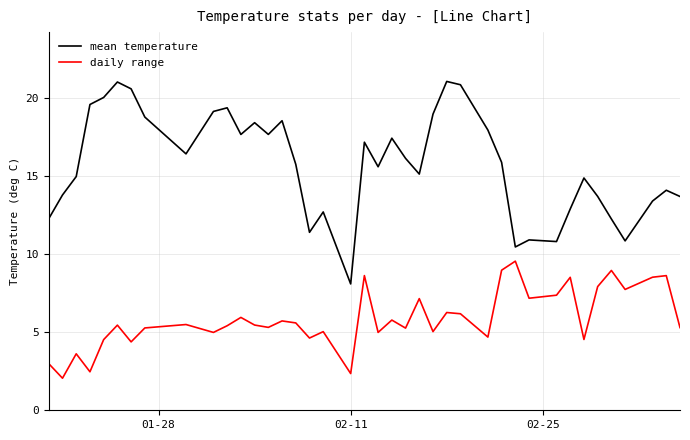

What is the maximum value for daily range?

9.5